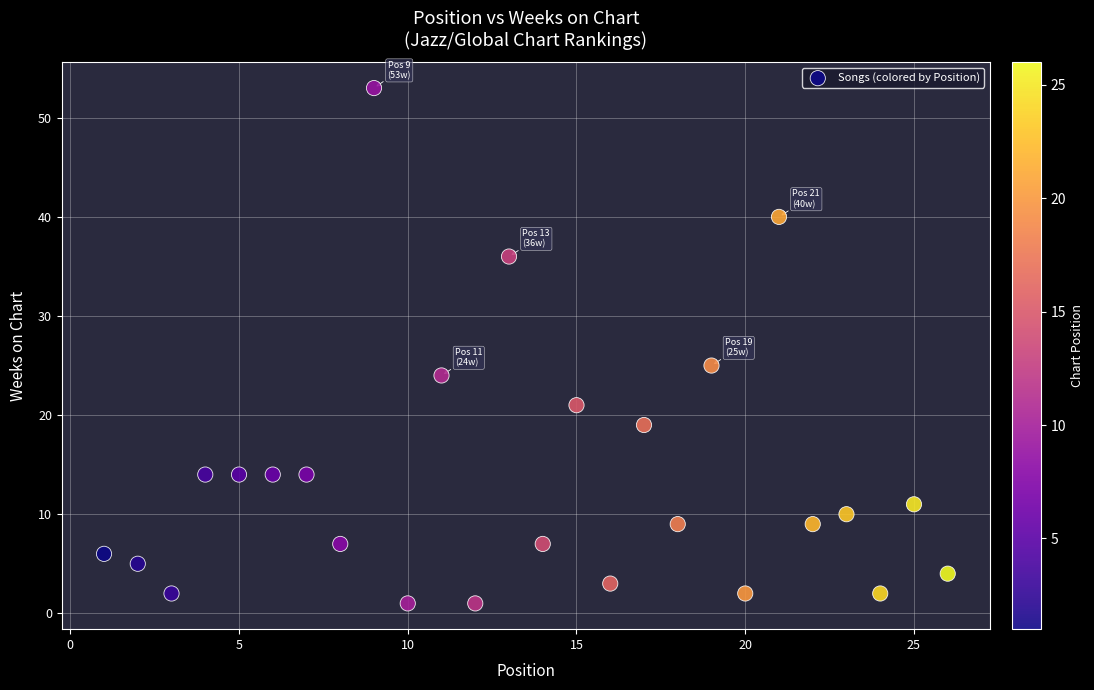

What Y value in the scatter plot is closest to 27?

25